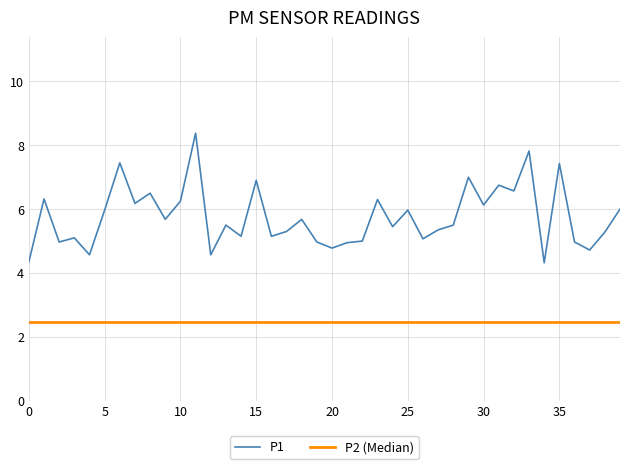

List the series in order of their overall mean, lowest first.

P2 (Median), P1